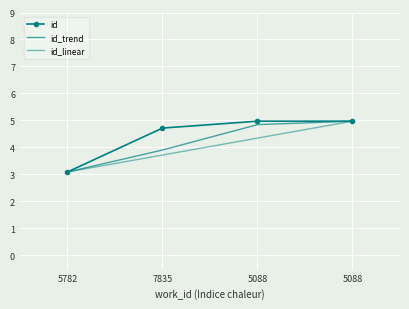

True or false: id_linear and id_trend cross at least once.

False